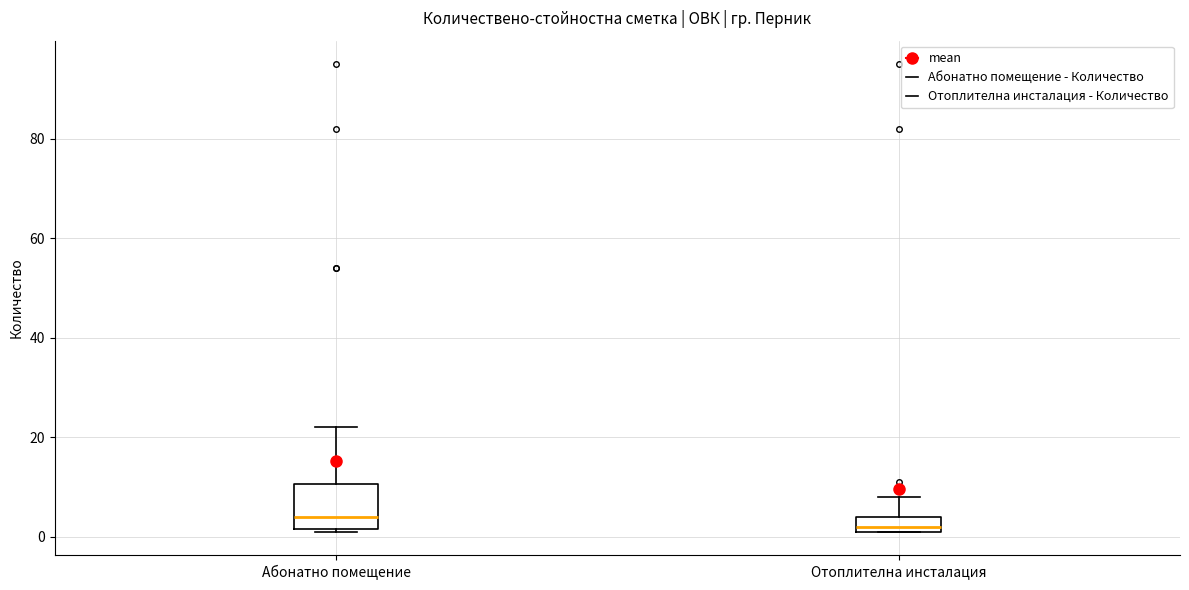

Which box's median line is the highest?

Абонатно помещение